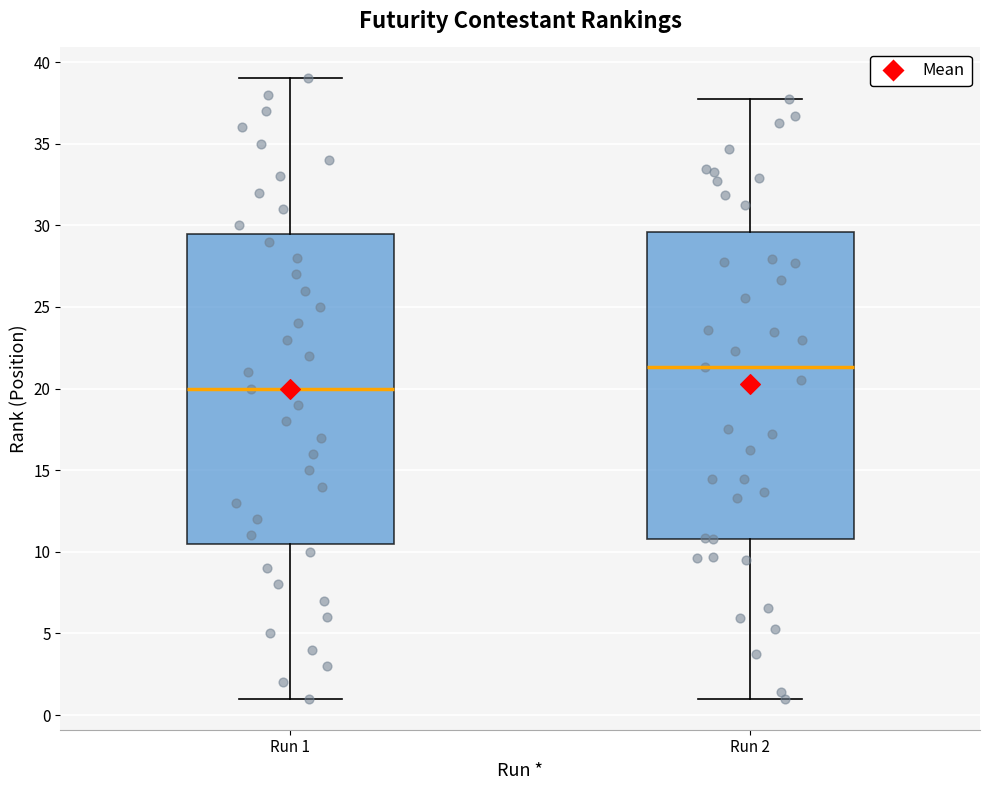

Which box has the lowest median line?

Run 1